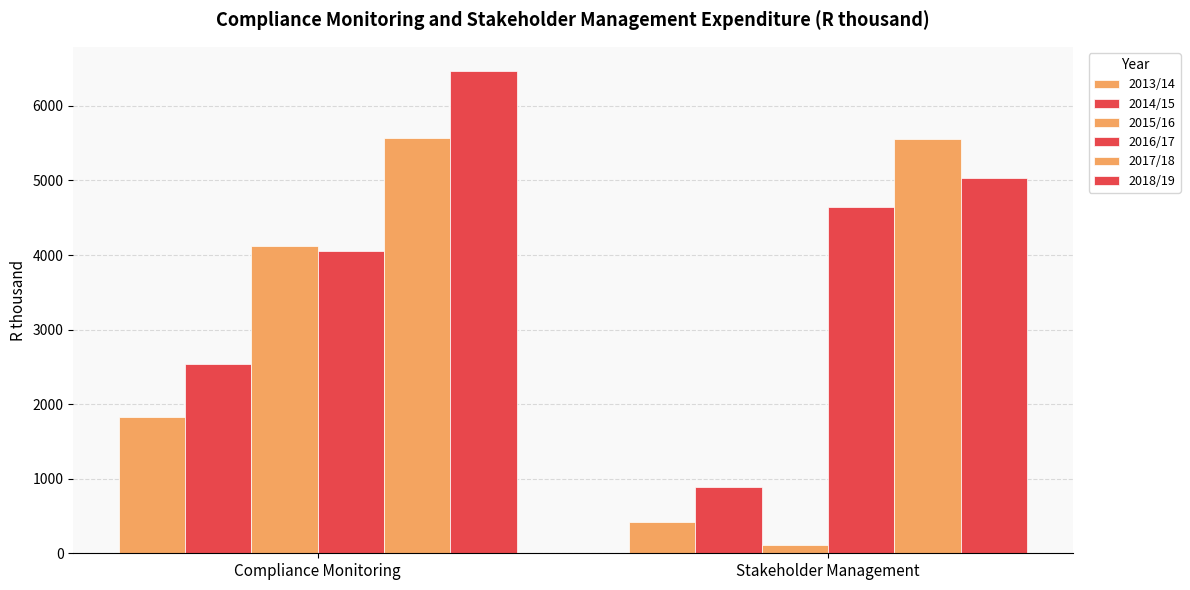

Are the bars grouped side by side (vs. stacked)?

Yes